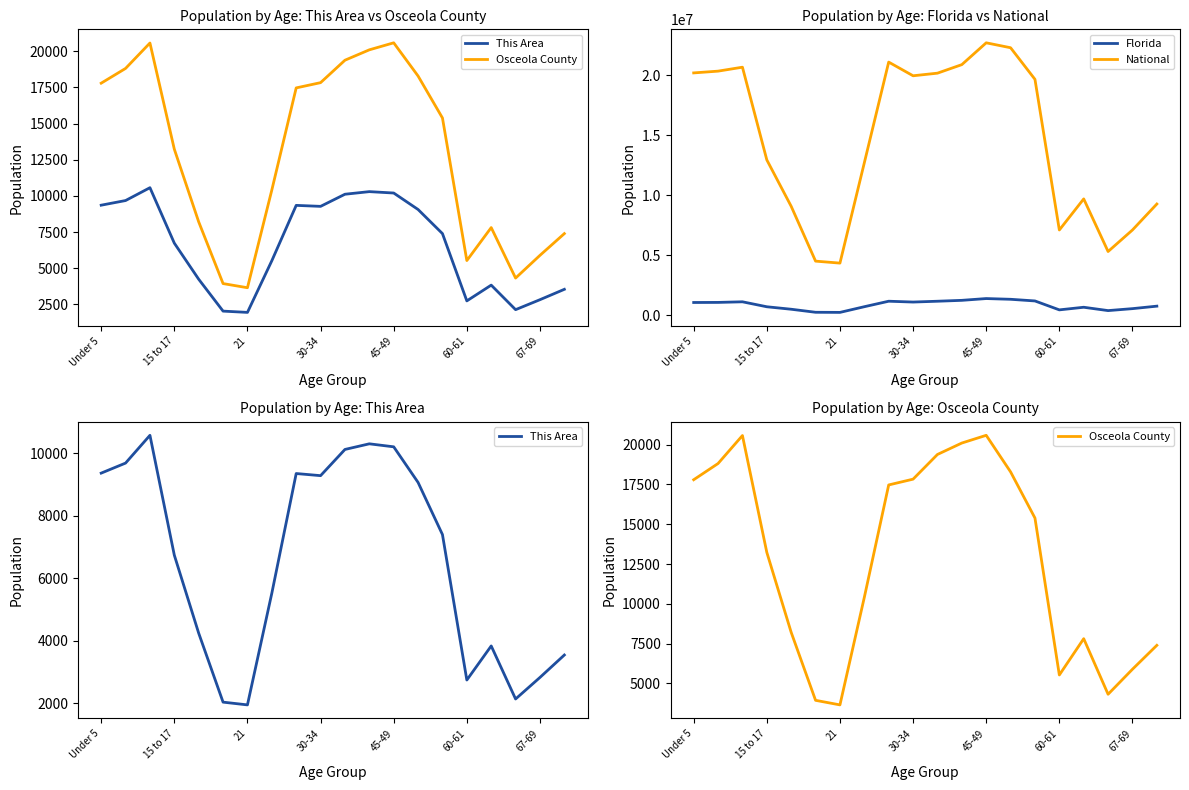

Rank the series at 7 from lowest to highest value.

This Area, Osceola County, Florida, National